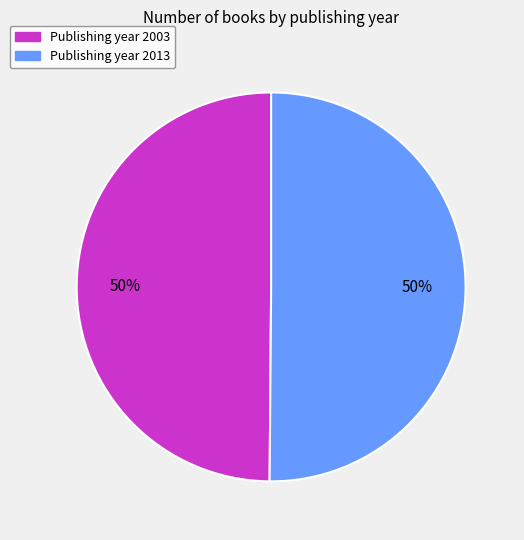

Is it true that Publishing year 2003 is 43% of the pie?

False